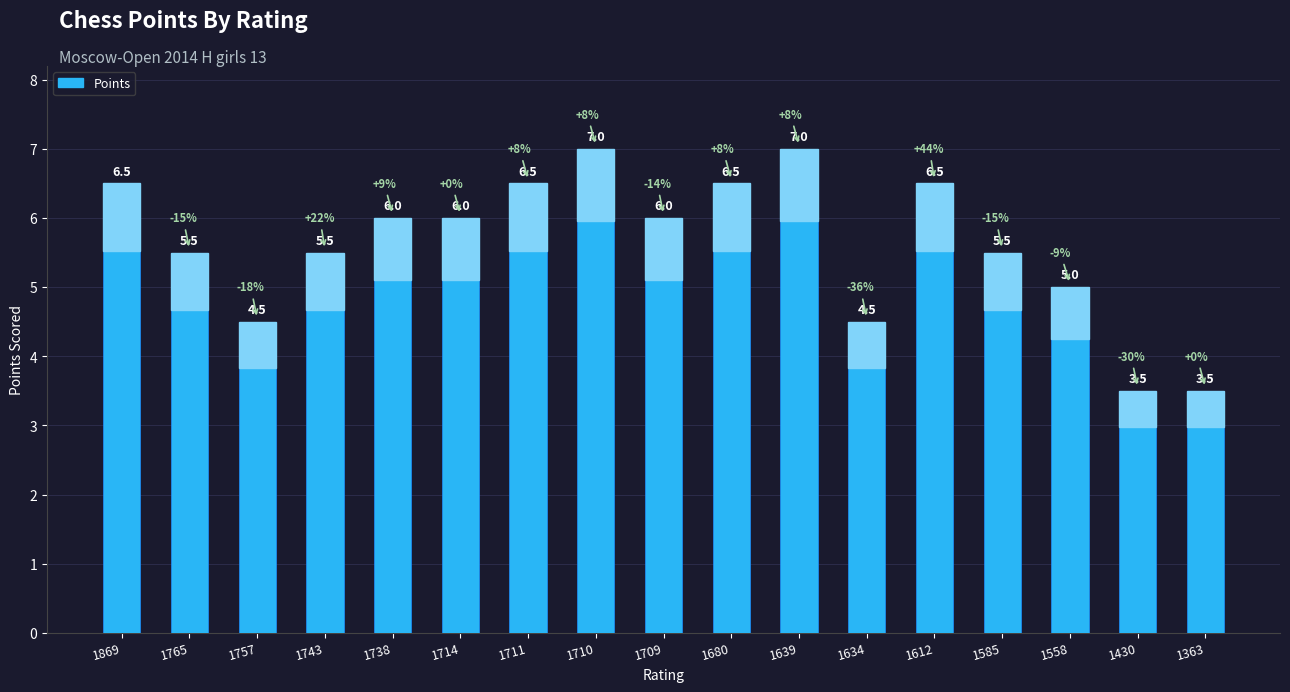

Reading left to right, extract all data points from this chart.

1869=6.5	1765=5.5	1757=4.5	1743=5.5	1738=6.0	1714=6.0	1711=6.5	1710=7.0	1709=6.0	1680=6.5	1639=7.0	1634=4.5	1612=6.5	1585=5.5	1558=5.0	1430=3.5	1363=3.5